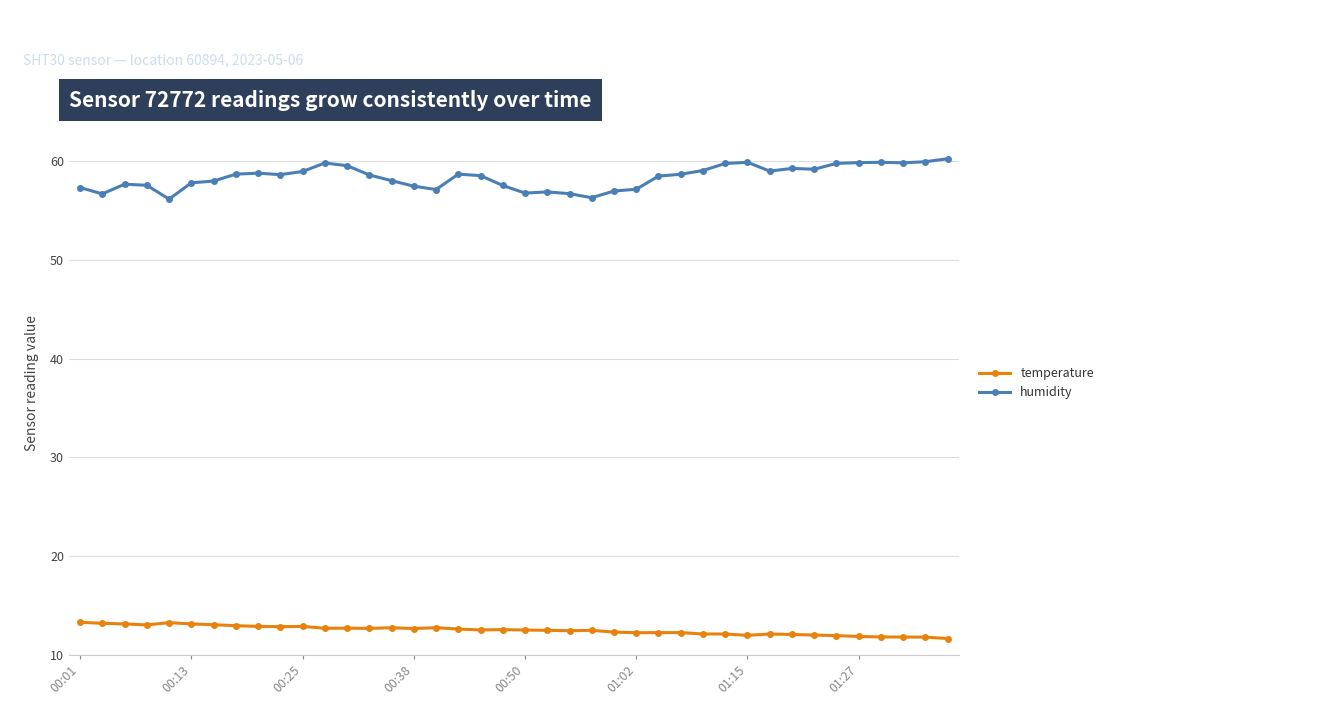

What is the highest value of the humidity series?

60.3